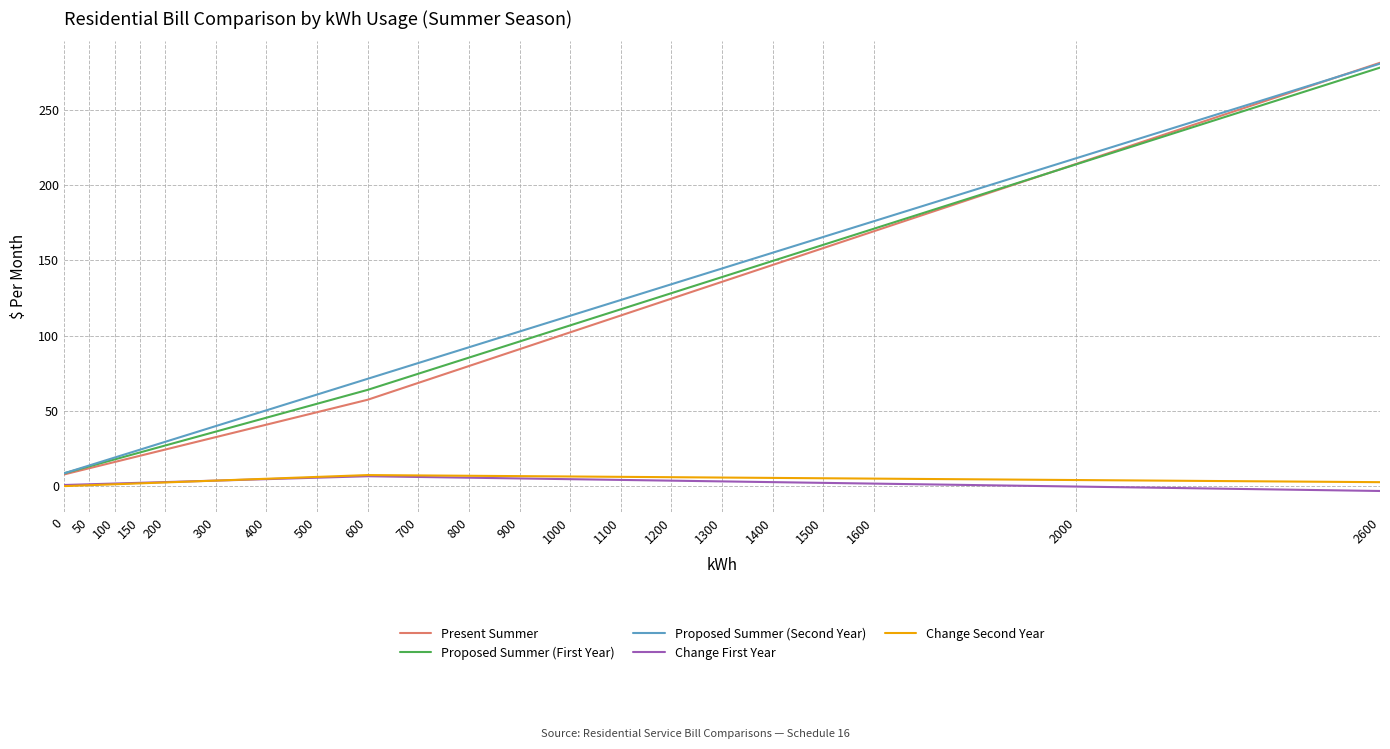

What is the approximate value of Change Second Year at 150?

1.8